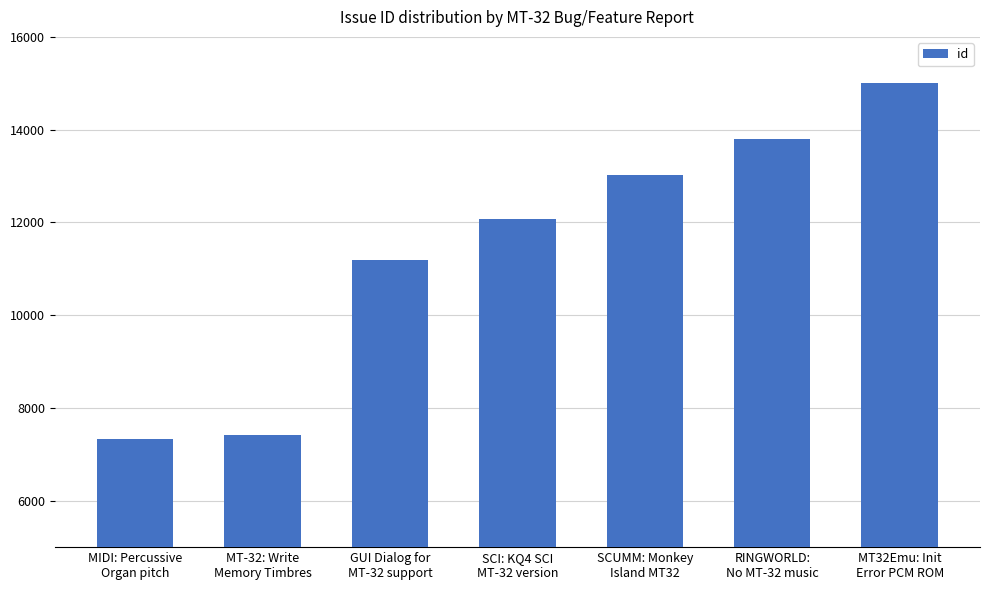

What is the sum of the values at MT32Emu: Init
Error PCM ROM and MIDI: Percussive
Organ pitch?

22345